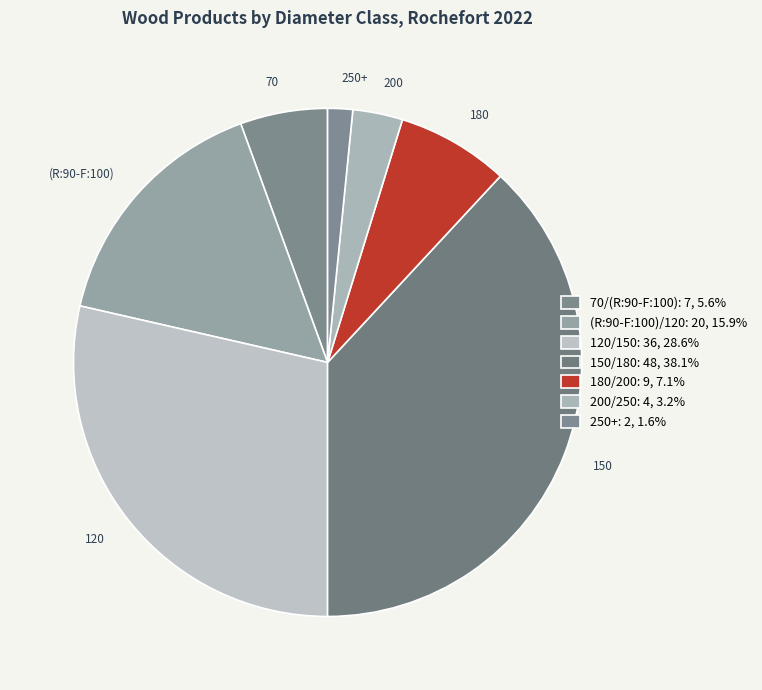

What is the largest slice in the pie chart?

150/180